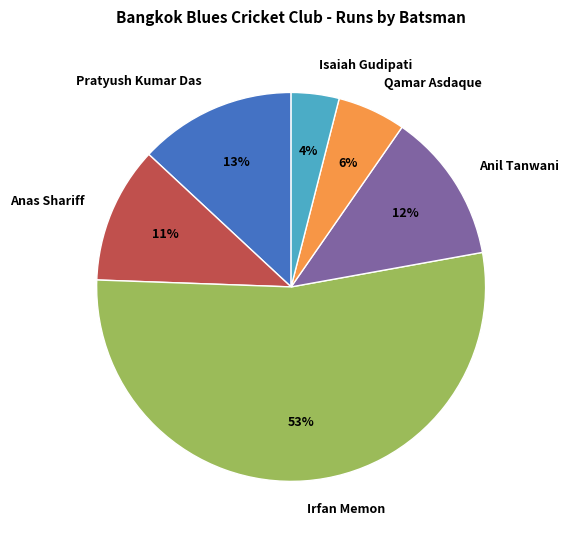

To the nearest percent, what percentage of the pie is Qamar Asdaque?

6%